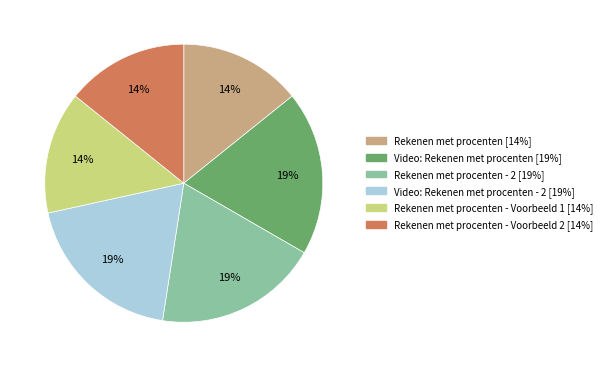

Is there a majority slice in this chart?

No